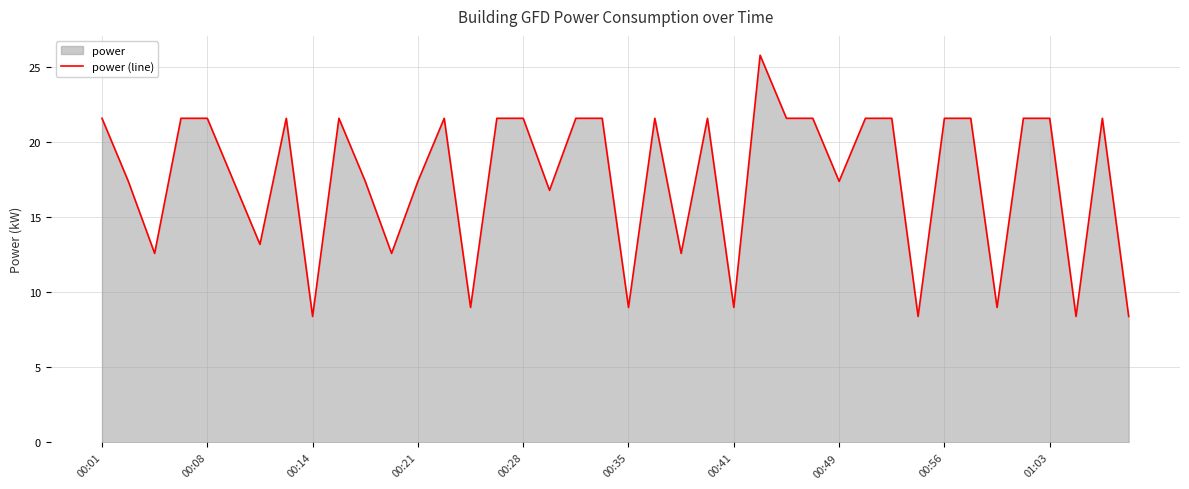

Reading left to right, what are all the values shown in this chart?

21.6	17.4	12.6	21.6	21.6	17.4	13.2	21.6	8.4	21.6	17.4	12.6	17.4	21.6	9.0	21.6	21.6	16.8	21.6	21.6	9.0	21.6	12.6	21.6	9.0	25.8	21.6	21.6	17.4	21.6	21.6	8.4	21.6	21.6	9.0	21.6	21.6	8.4	21.6	8.4